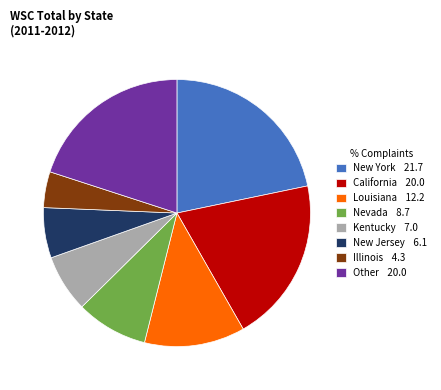

Which slice is the smallest?

Illinois 4.3